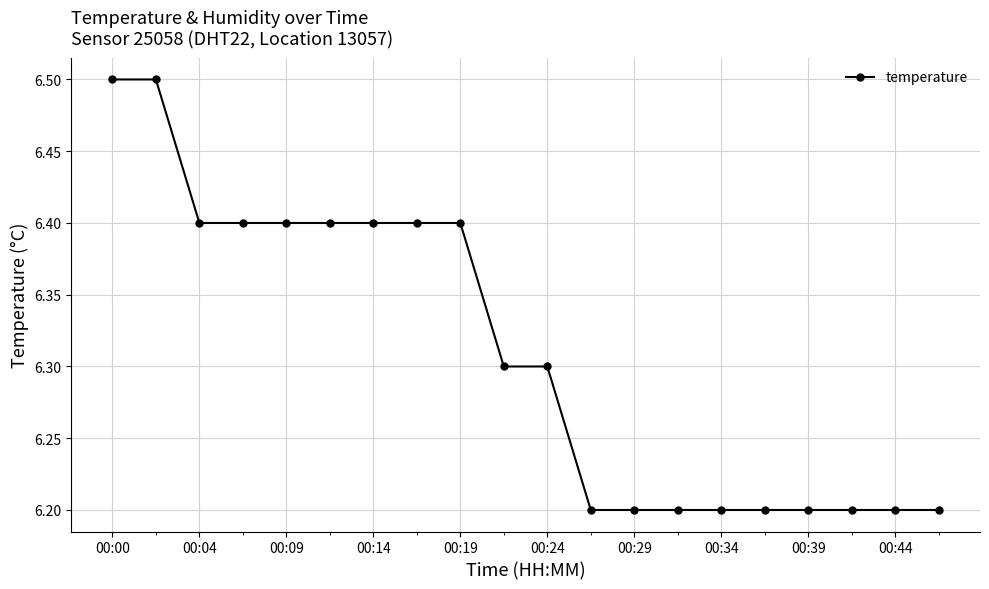

What is the greatest value displayed?

6.5